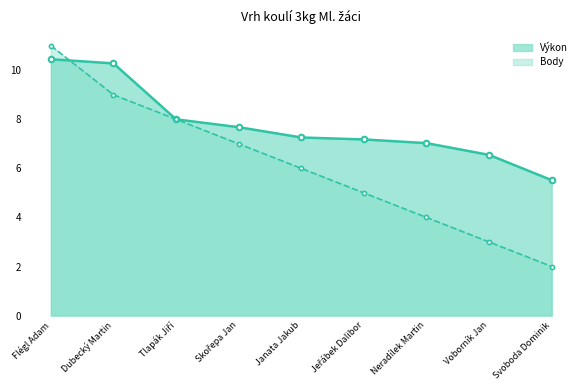

What is the value of the Pořadí point at the 3rd from the left?

8.0